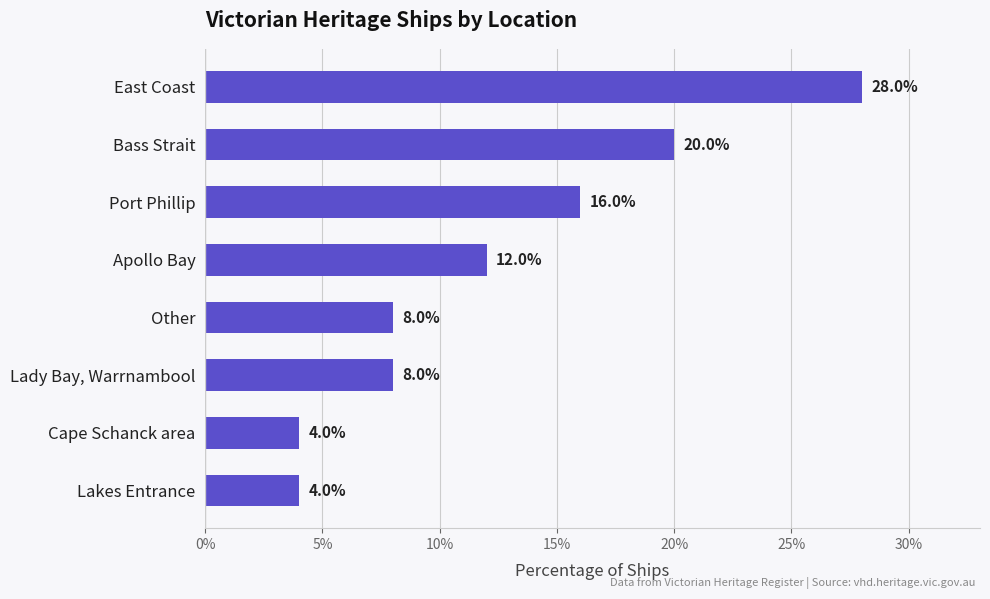

What is the average value?

12.5